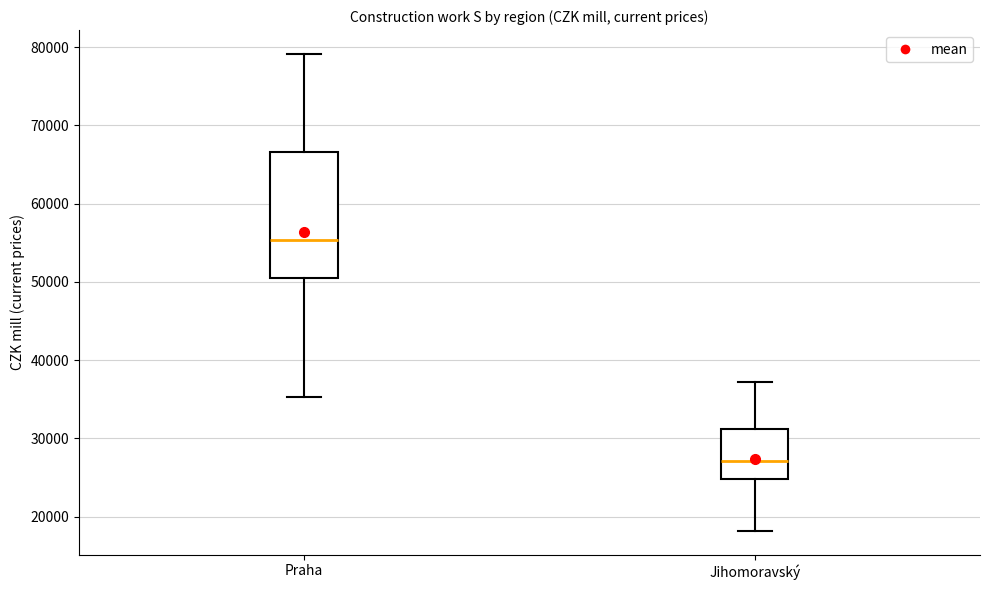

Reading left to right, read every box against the y-axis: the position of its median line, the range the box covers, and the ends of its whiskers. The values are not printed on the chart, so give them approximately, as read against the axis.

Praha: median 55000, box 50000 to 67000, whiskers 35000 to 79000
Jihomoravský: median 27000, box 25000 to 31000, whiskers 18000 to 37000